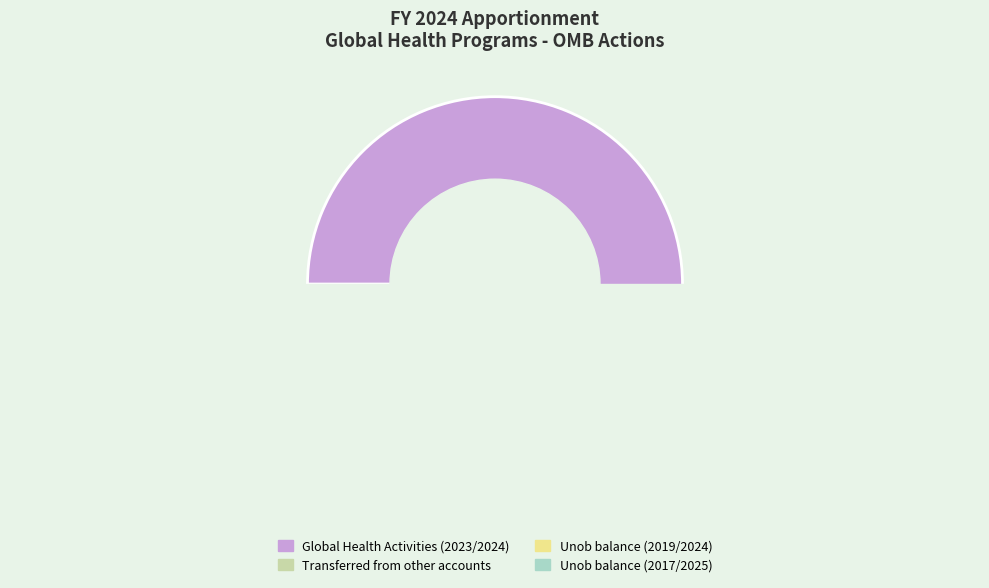

Which slice is the largest?

Global Health Activities (2023/2024)